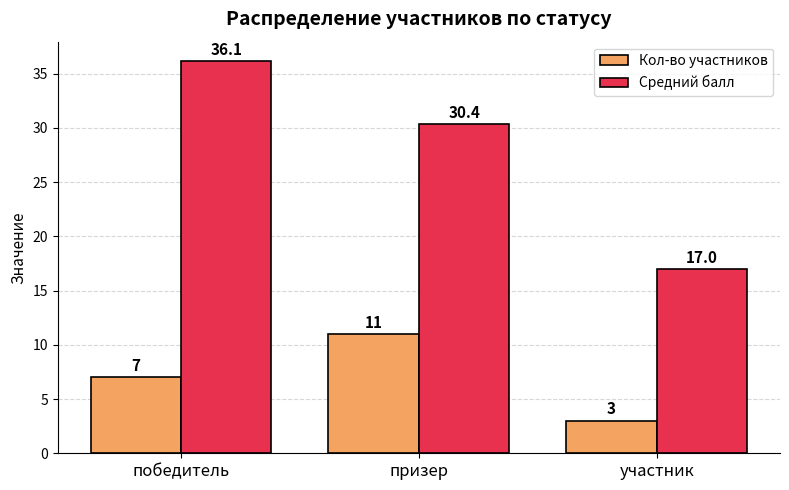

What position from the right is победитель?

3